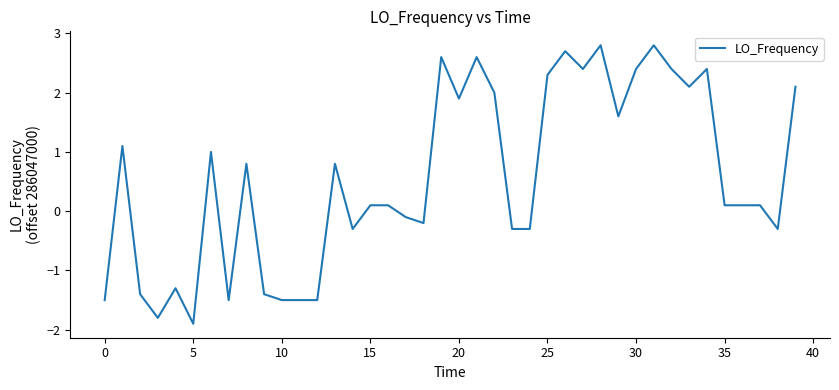

What is the smallest value displayed?

-1.9